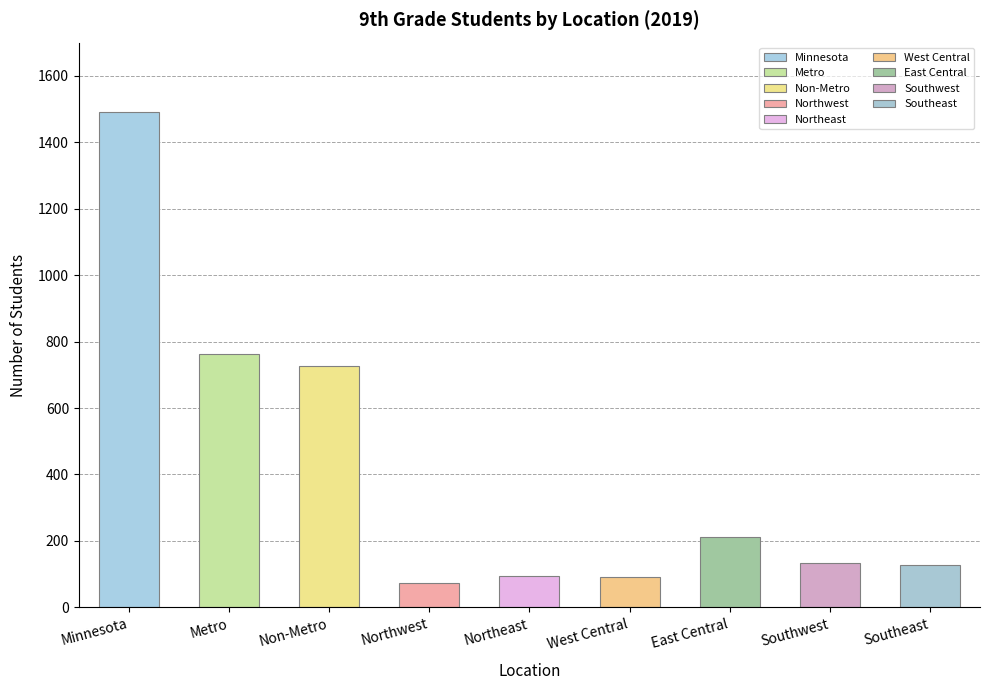

Which category has the highest value across all series?

Minnesota